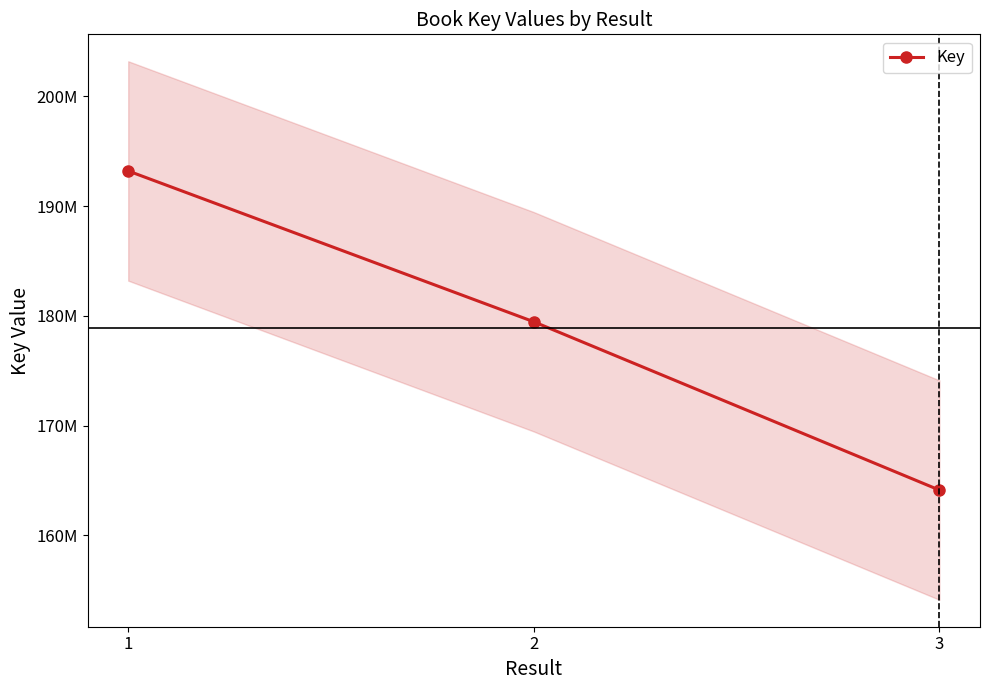

True or false: the data shows 193212076 at 1.

True